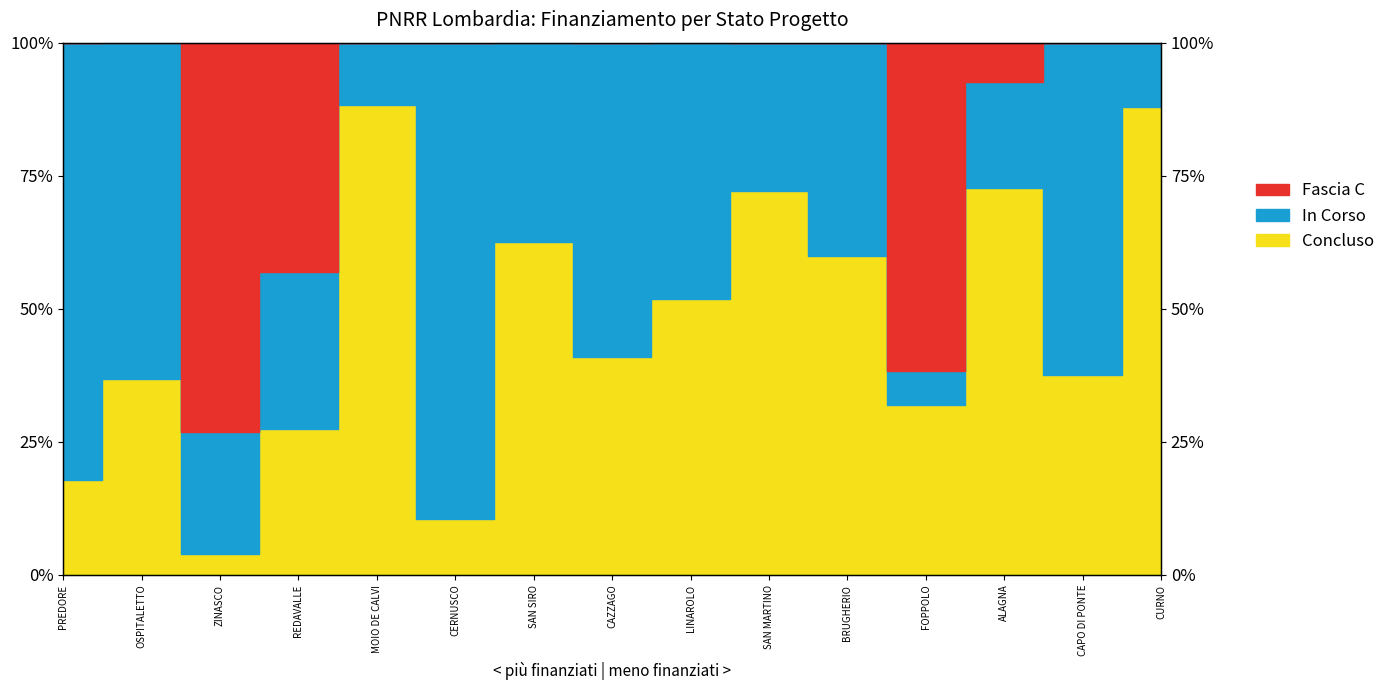

What is the difference between the Concluso values at PREDORE and BRUGHERIO?

42.1